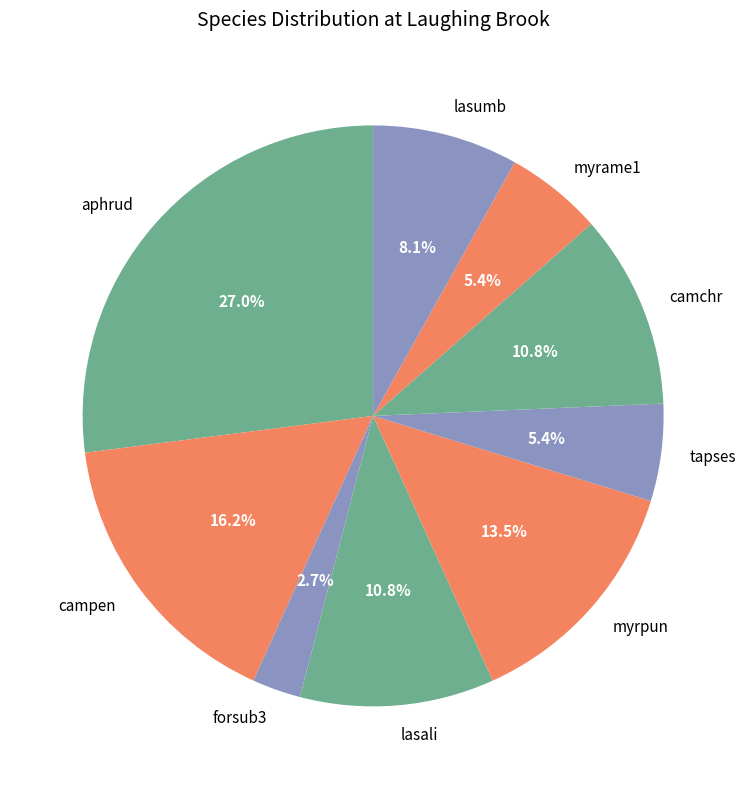

Between myrpun and lasumb, which is larger?

myrpun